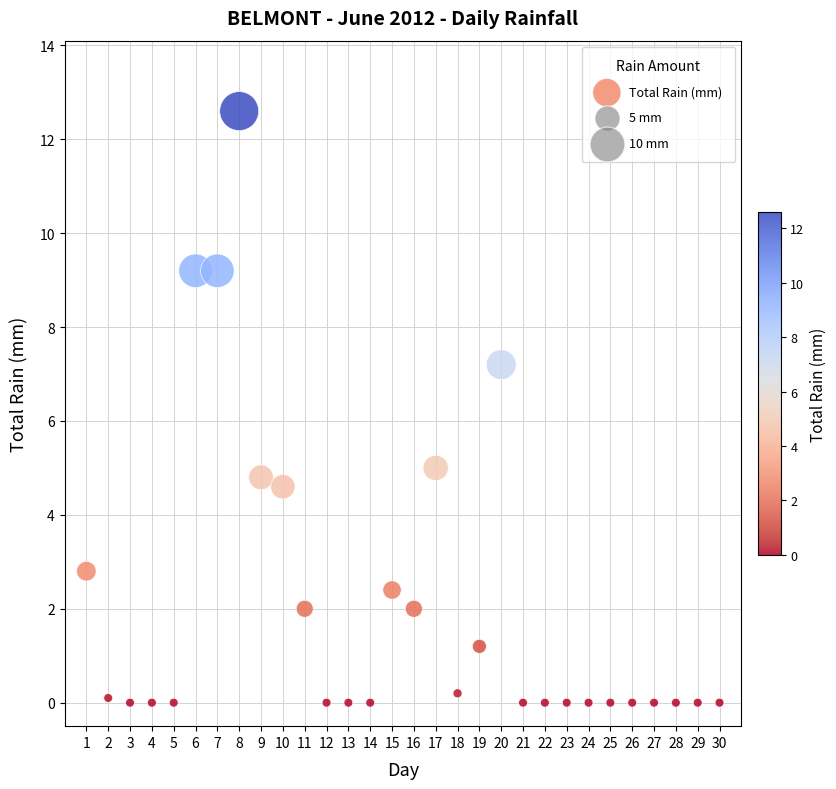

What Y value in the scatter plot is closest to 6?

5.0